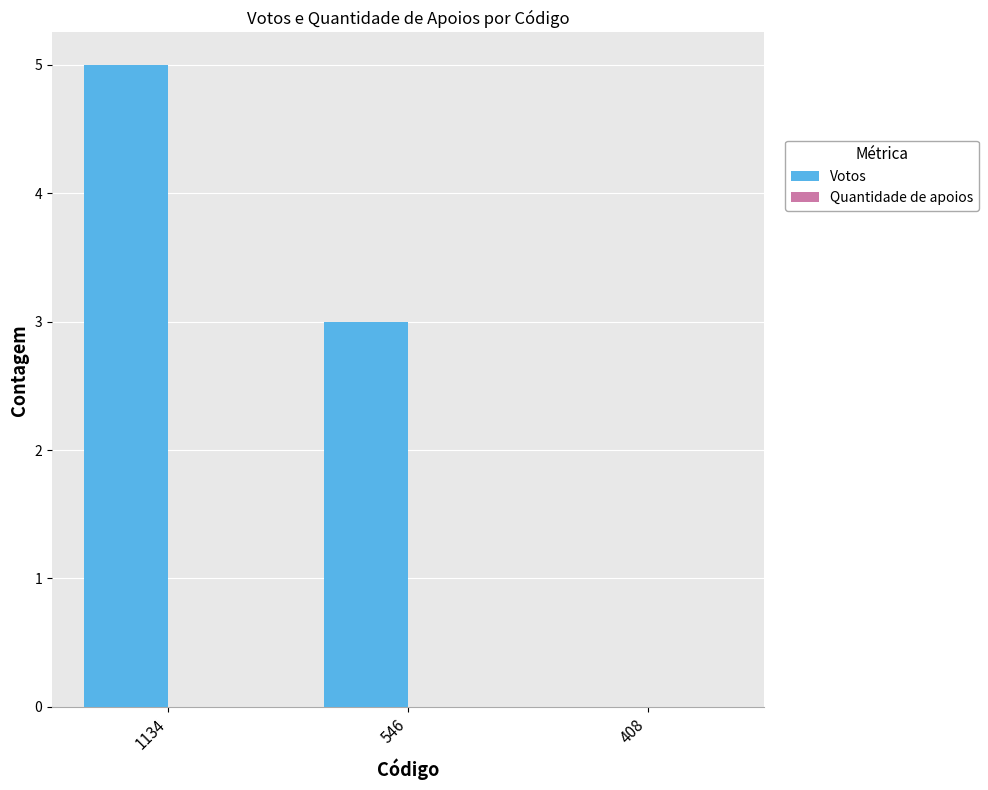

Where is the data nearest to the value 2?

546